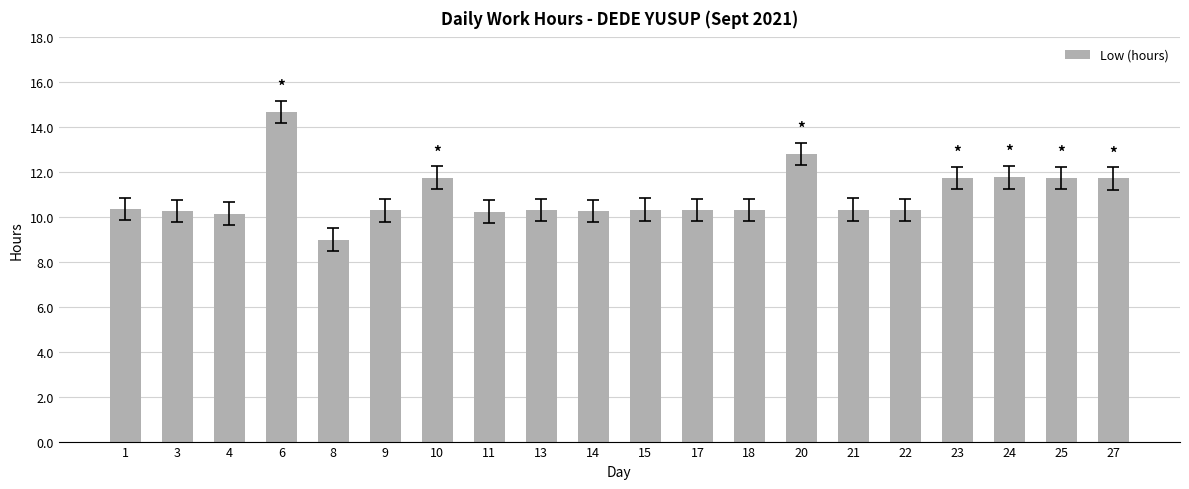

What is the change in value from 8 to 14?

+1.3